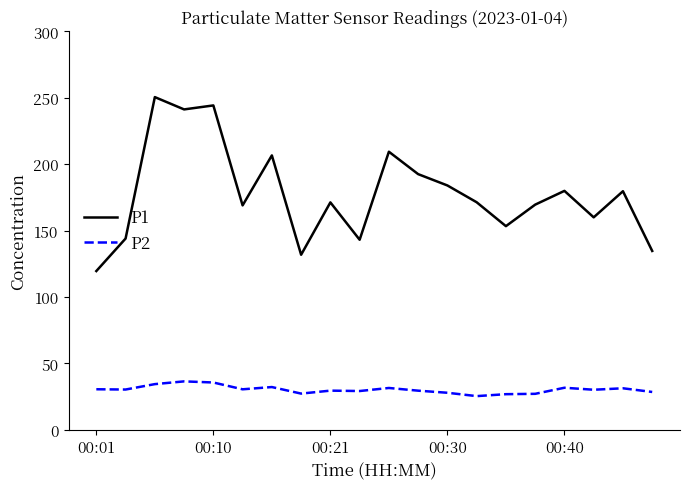

Count the number of categories in the chart.

20